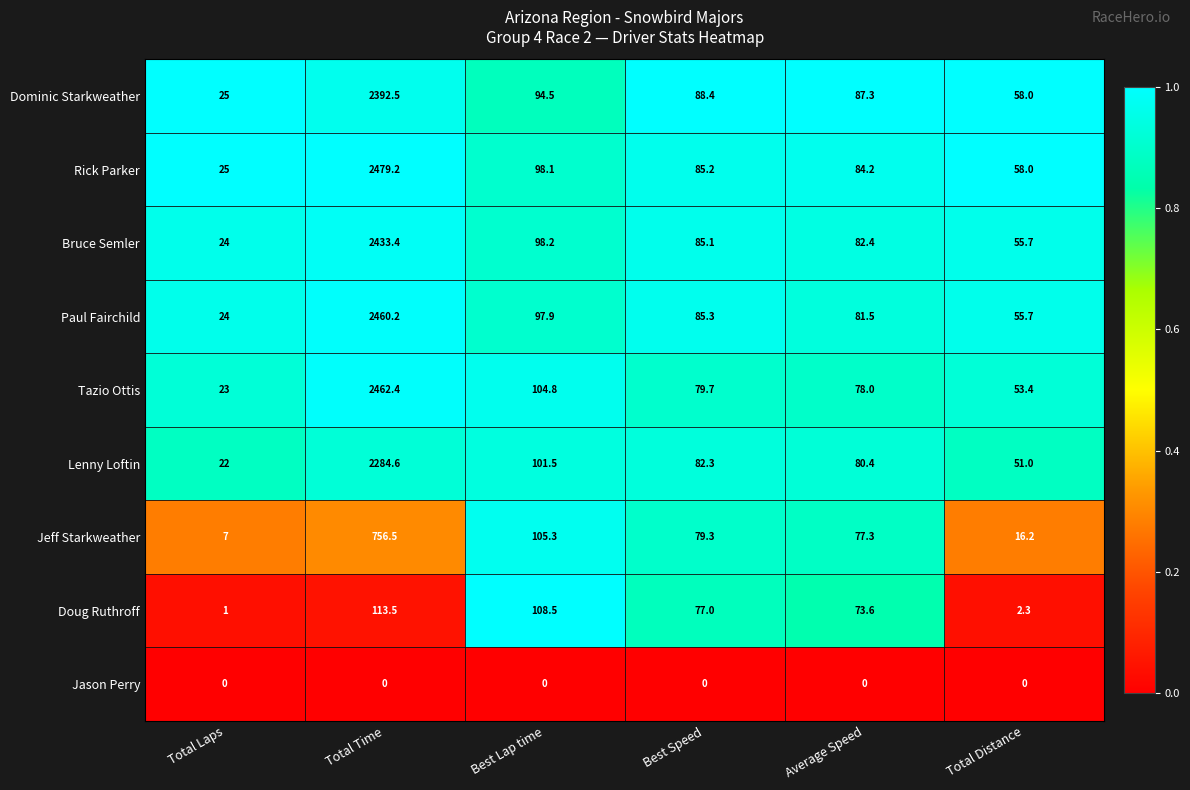

What is the total value across all series at Average Speed?

644.7